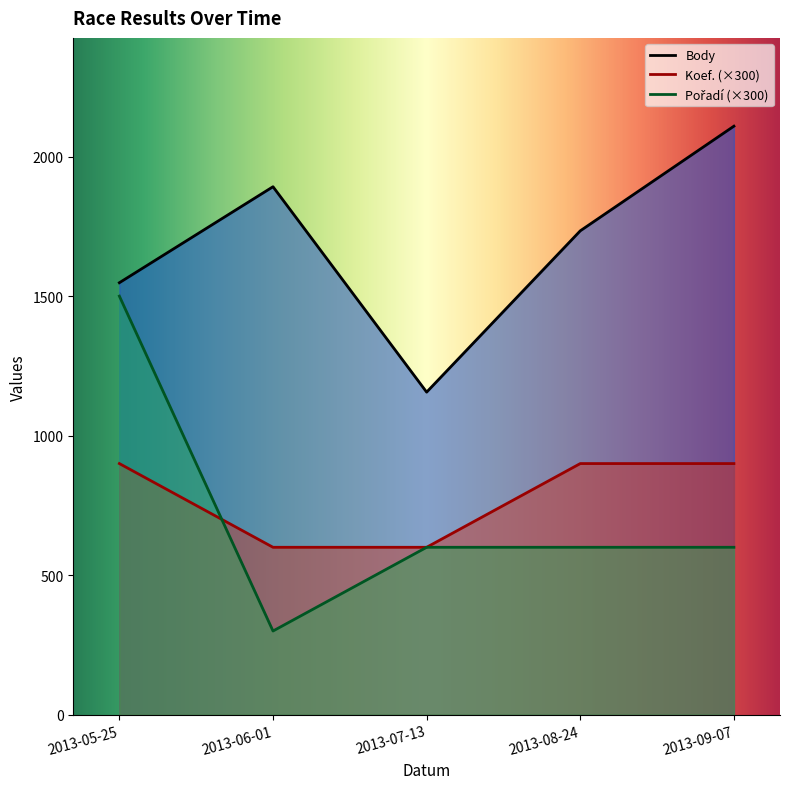

Is it true that Body equals 1548 at 2013-05-25?

True